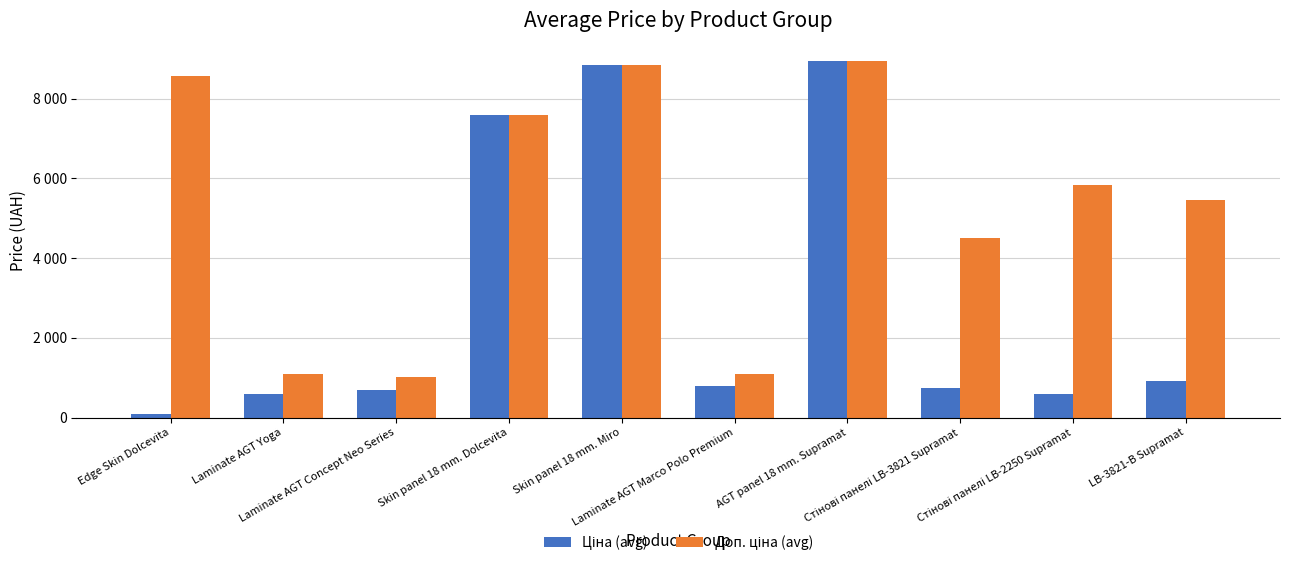

Rank the categories by Доп. ціна (avg) value from lowest to highest.

Laminate AGT Concept Neo Series, Laminate AGT Marco Polo Premium, Laminate AGT Yoga, Стінові панелі LB-3821 Supramat, LB-3821-В Supramat, Стінові панелі LB-2250 Supramat, Skin panel 18 mm. Dolcevita, Edge Skin Dolcevita, Skin panel 18 mm. Miro, AGT panel 18 mm. Supramat